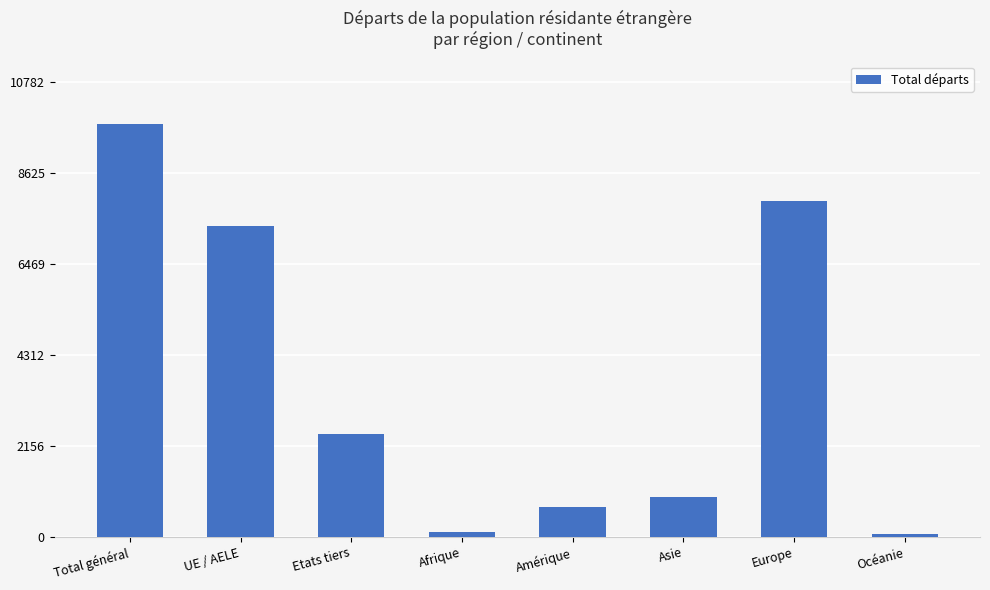

Reading left to right, list all the values displayed in this chart.

9802	7365	2437	111	702	952	7979	58